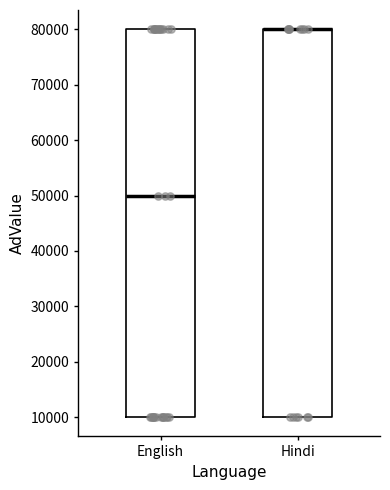

Reading left to right, read every box against the y-axis: the position of its median line, the range the box covers, and the ends of its whiskers. The values are not printed on the chart, so give them approximately, as read against the axis.

English: median 50000, box 10000 to 80000, whiskers 10000 to 80000
Hindi: median 80000 (drawn on the box's upper edge), box 10000 to 80000, whiskers 10000 to 80000